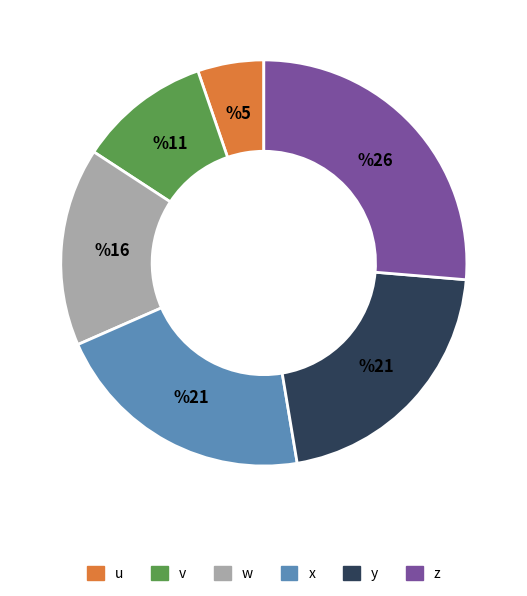

Between u and w, which is larger?

w